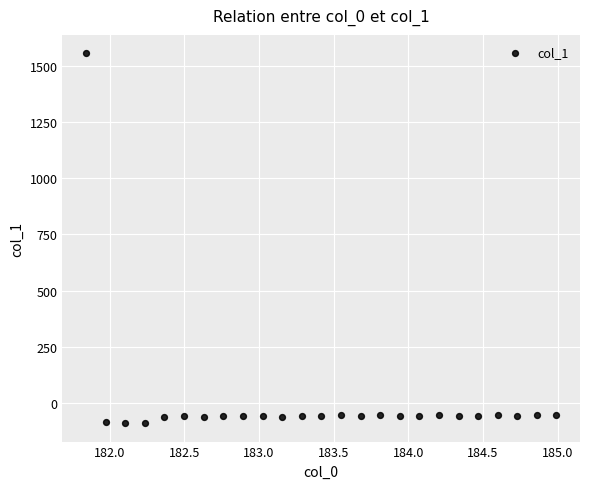

What is the range of X values (max minus min)?

3.1